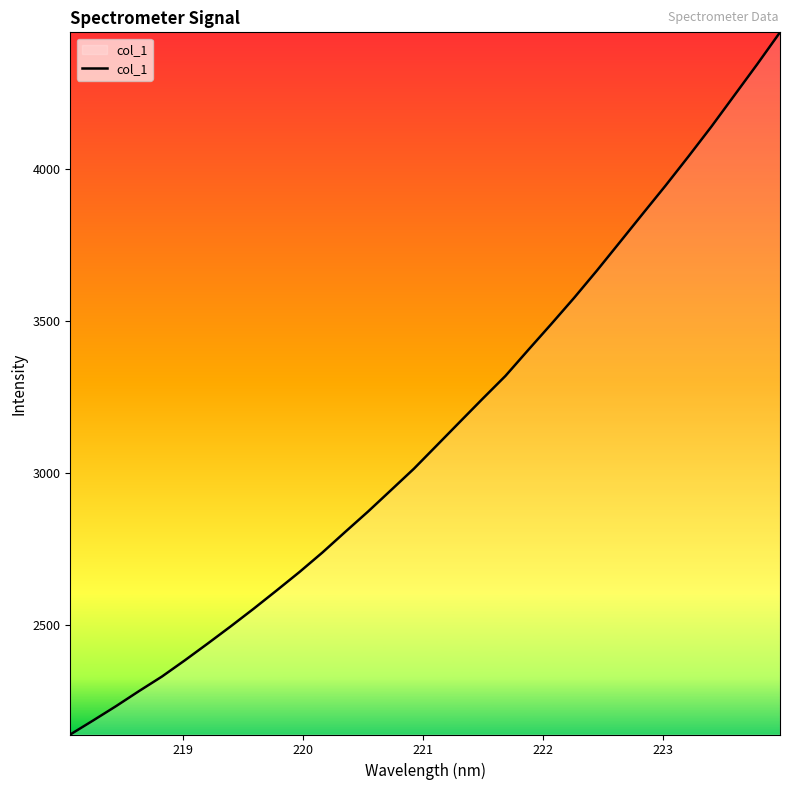

What is the sum of all values?

100439.8